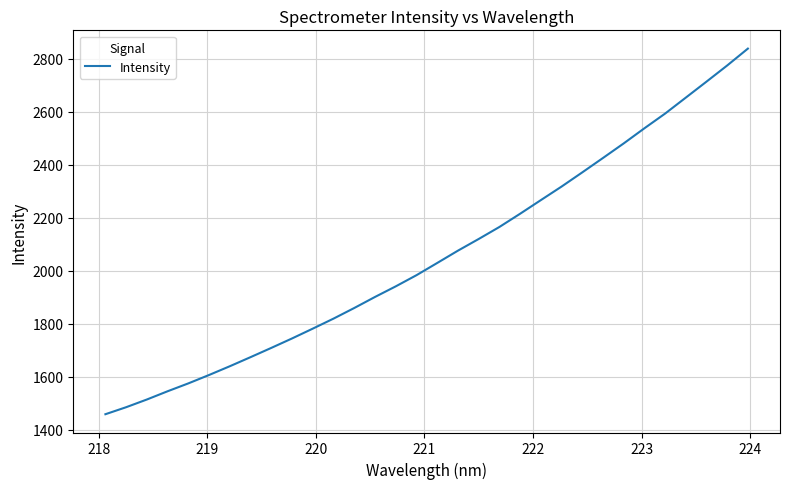

Does the chart display data point markers on the line(s)?

No